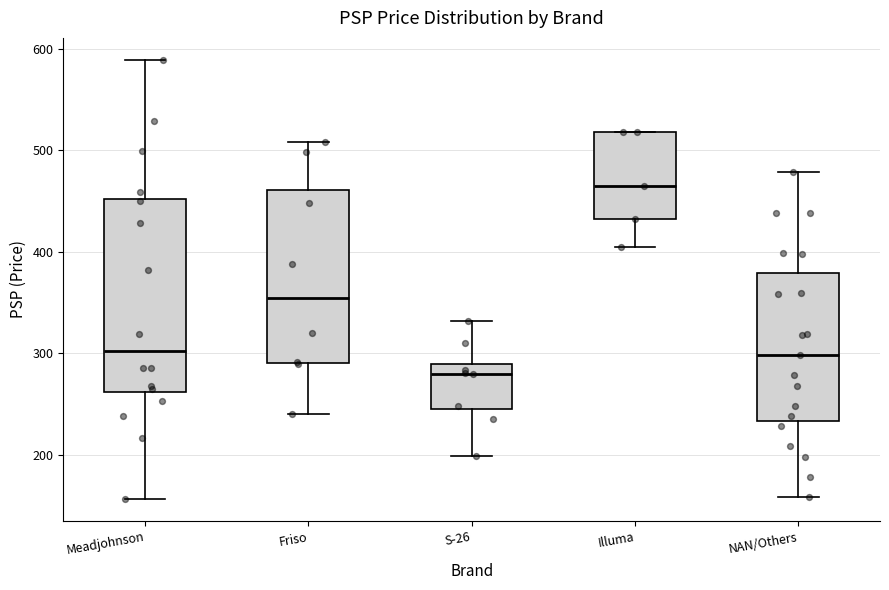

Comparing the boxes themselves (not the whiskers), which one is the tallest?

Meadjohnson